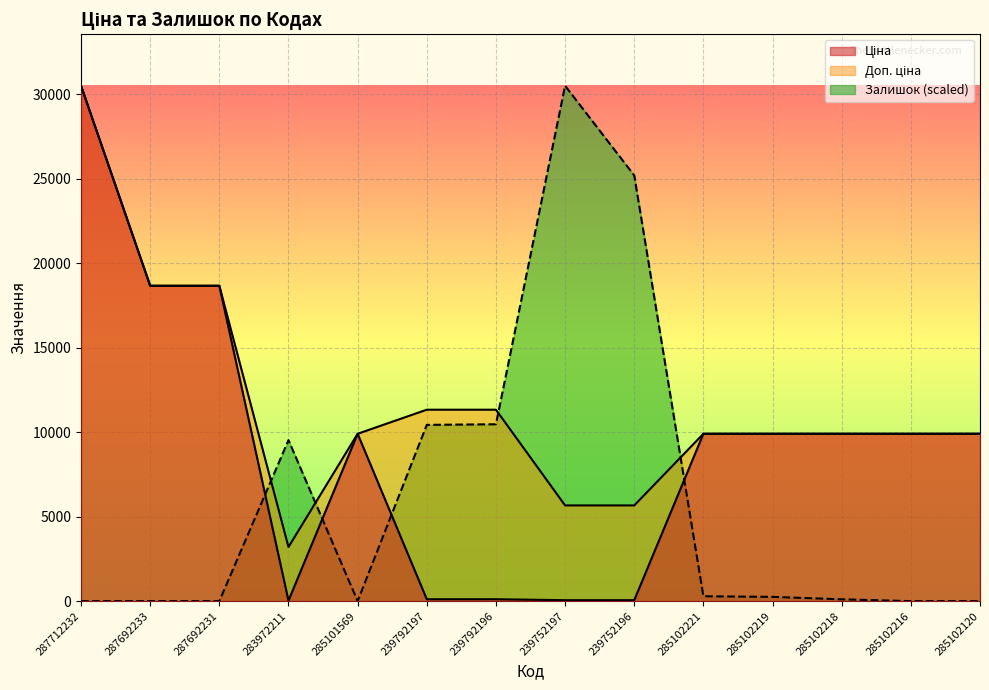

At which label does Доп. ціна reach its peak?

287712232